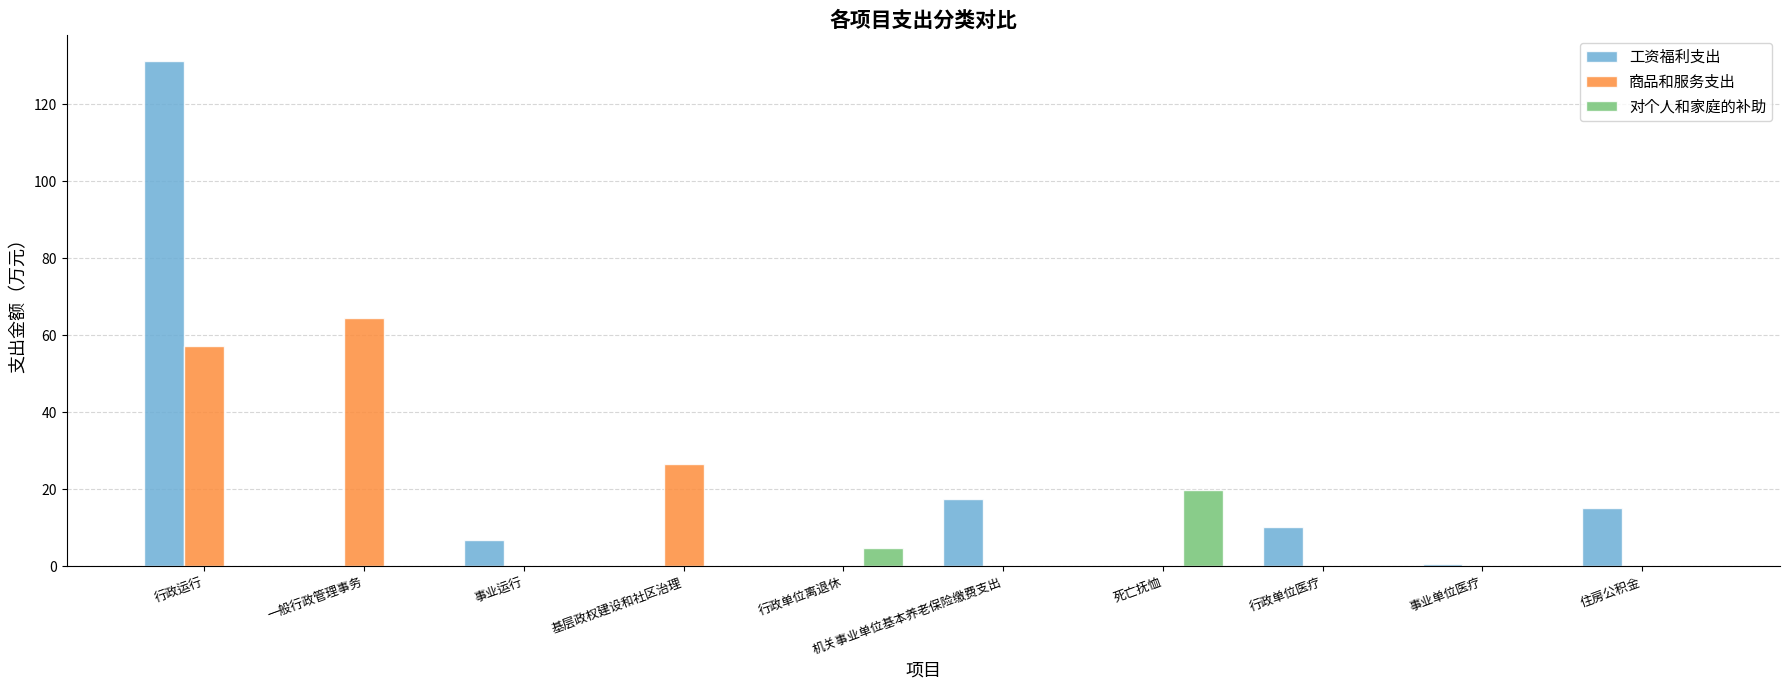

What is the total value across all series at 行政运行?

188.5